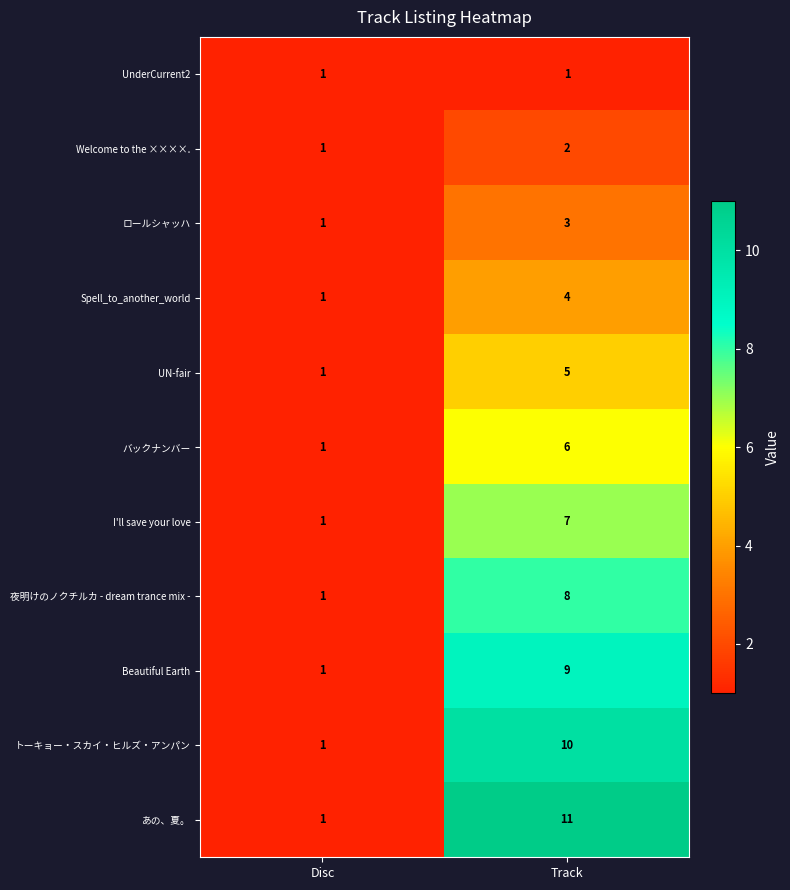

Is it true that UN-fair equals 0 at Disc?

False